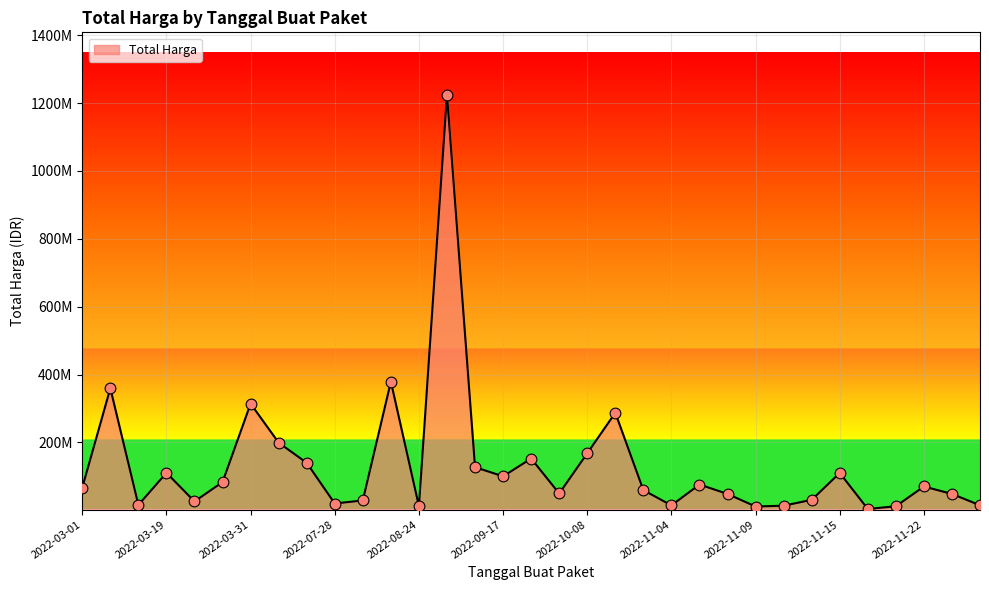

Does the chart have visible grid lines?

Yes